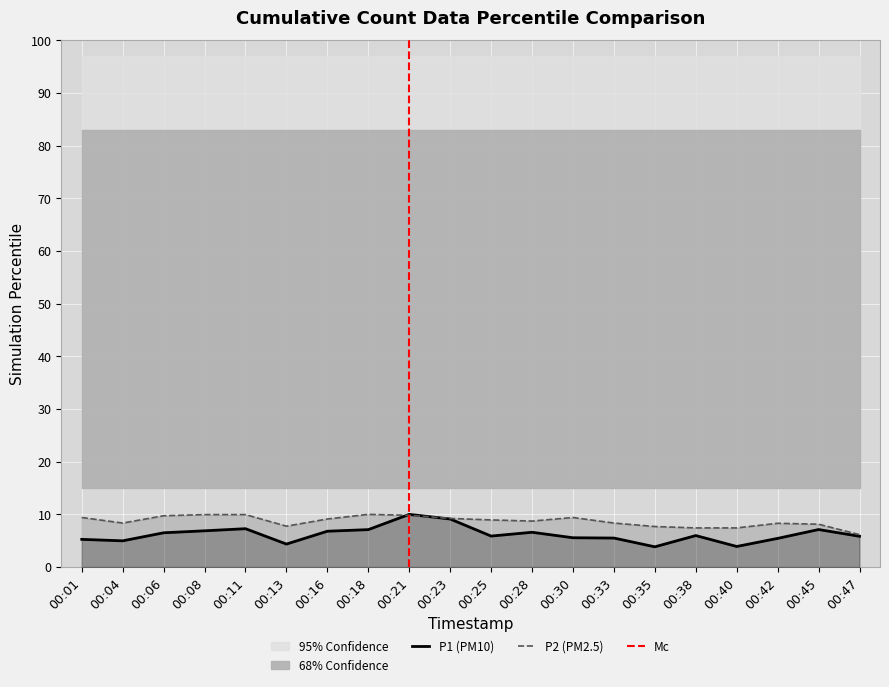

Which series has the largest range (max minus min)?

P1